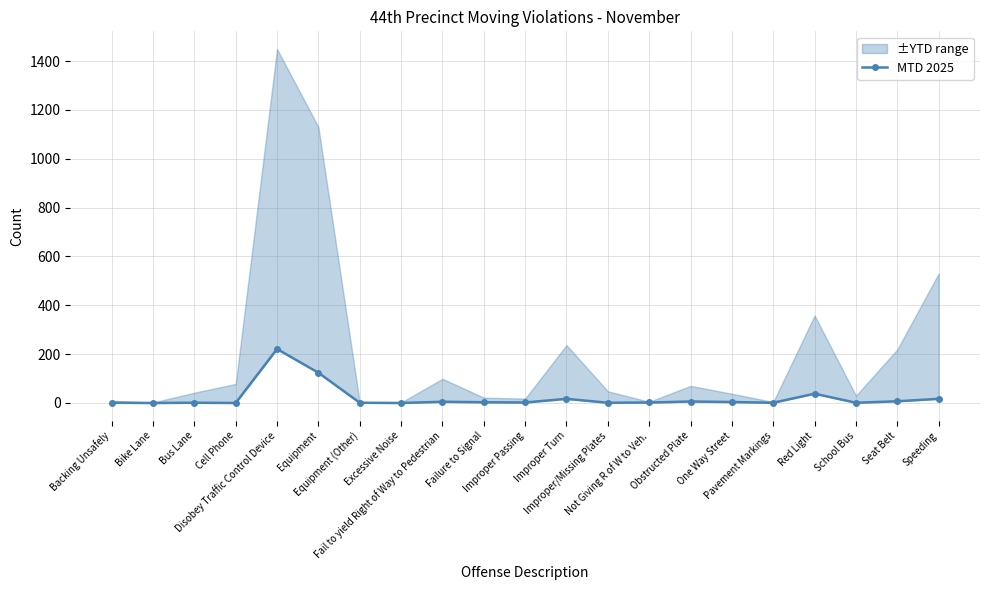

What is the greatest value displayed?

221